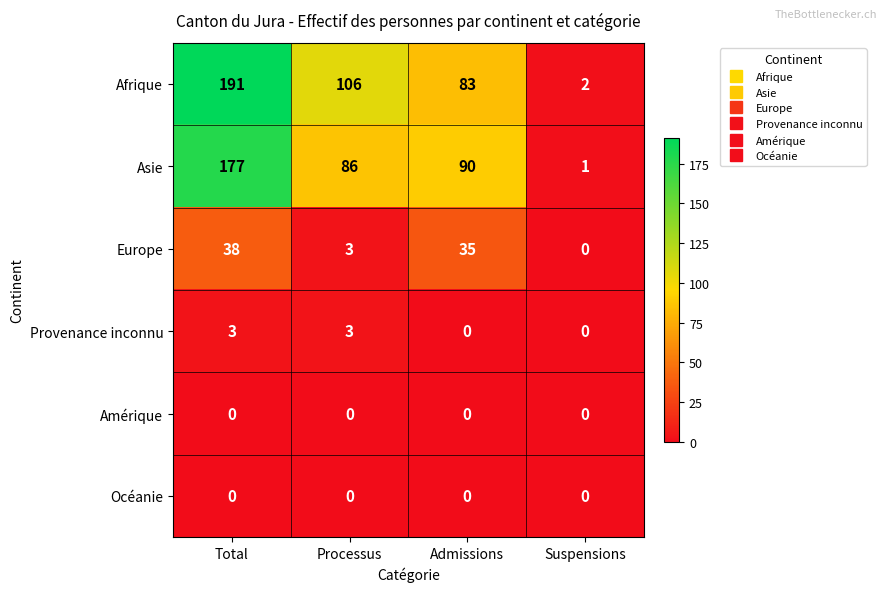

At how many categories does at least one series exceed 149?

1